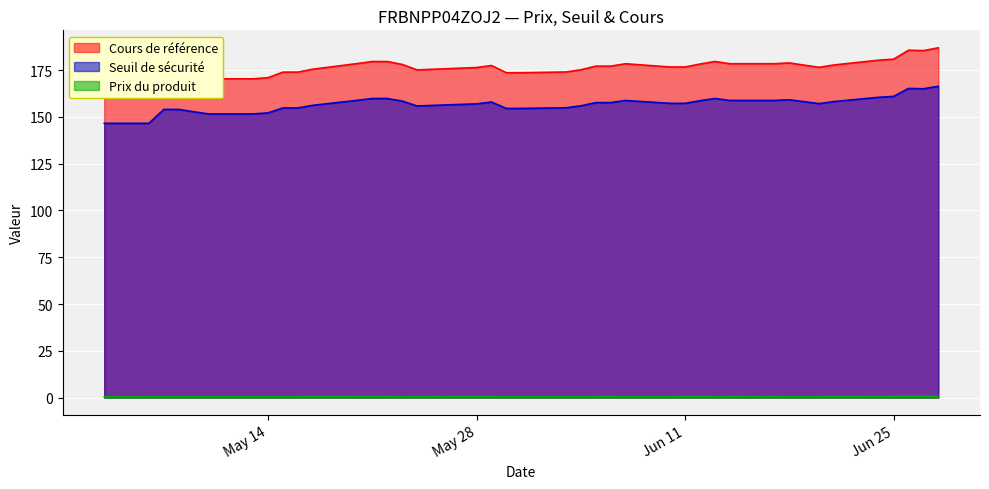

True or false: Seuil de sécurité and Prix du produit cross at least once.

False